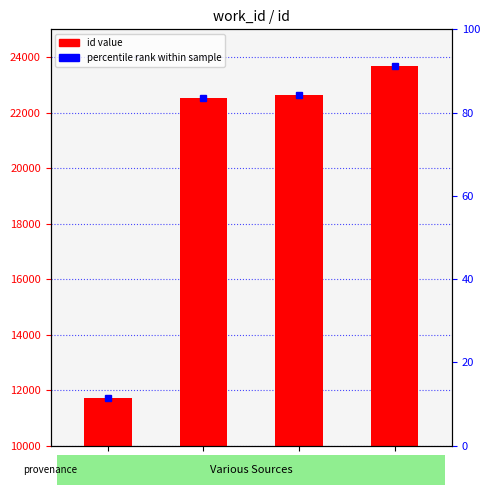

What is the difference between the second highest and second lowest values?

132